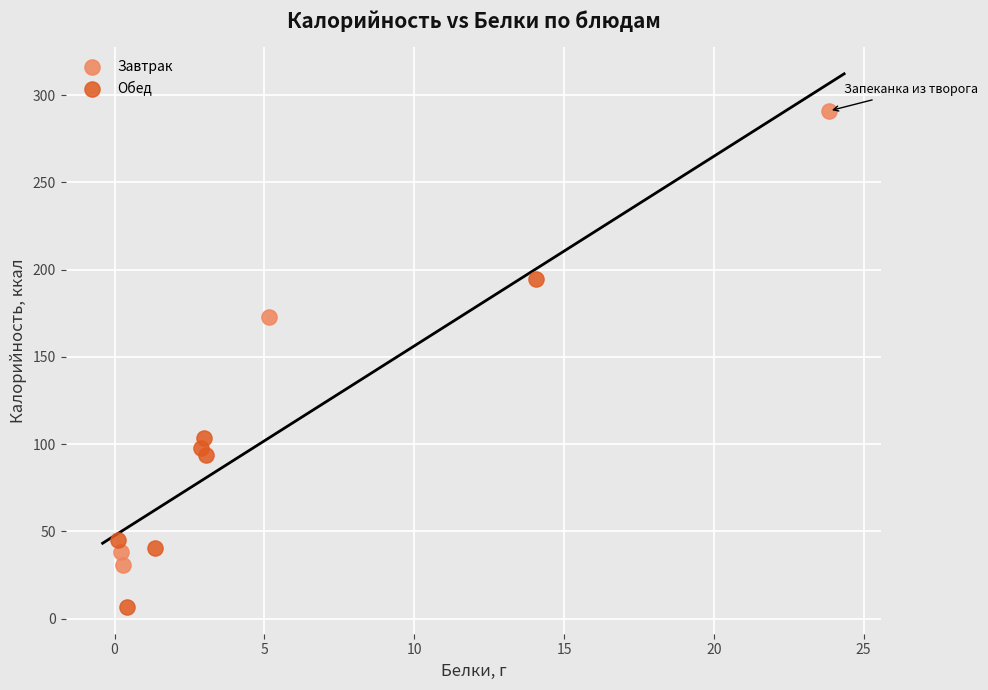

Which series has the widest spread of Y values?

Завтрак